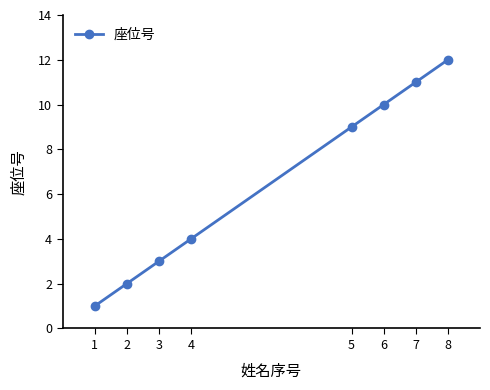

How many data points are less than 9?

4